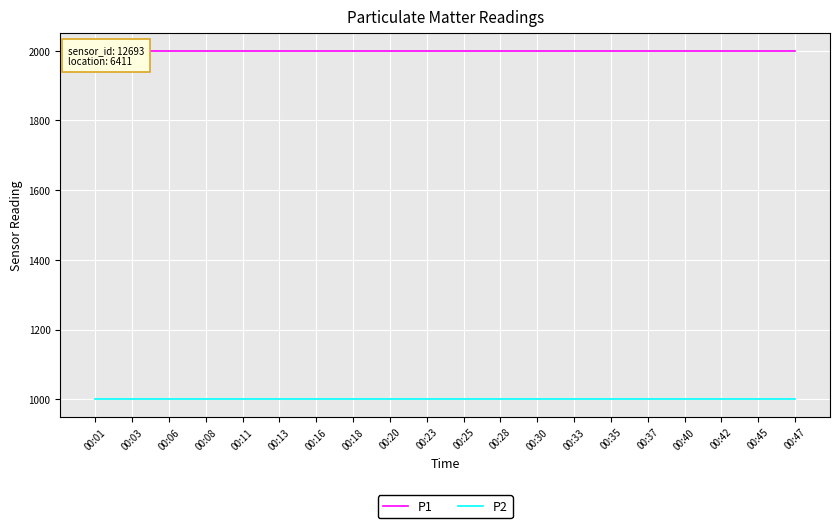

Which series has the largest total across all categories?

P1